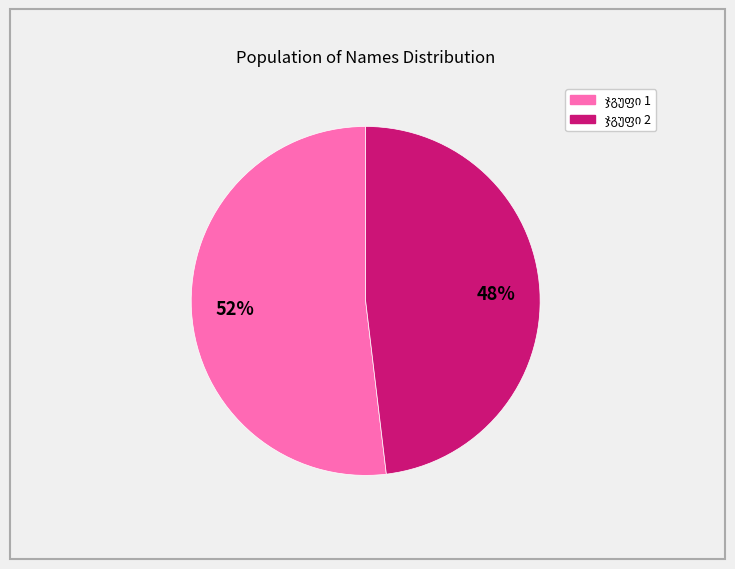

Is there any slice that represents more than half of the pie?

Yes